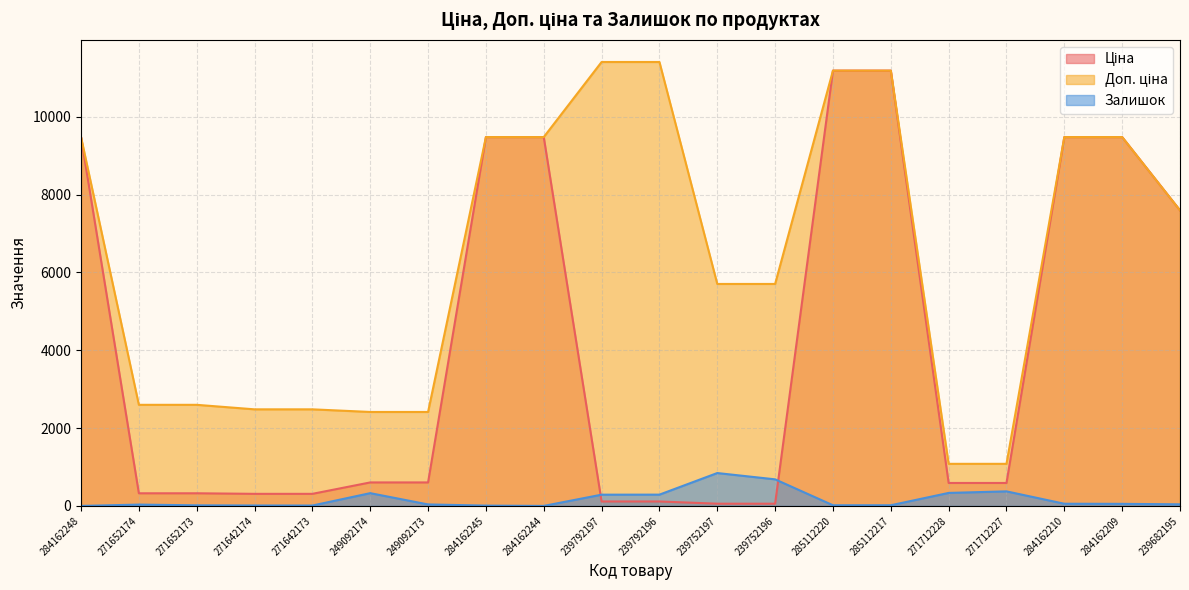

At which label does Залишок reach its peak?

239752197